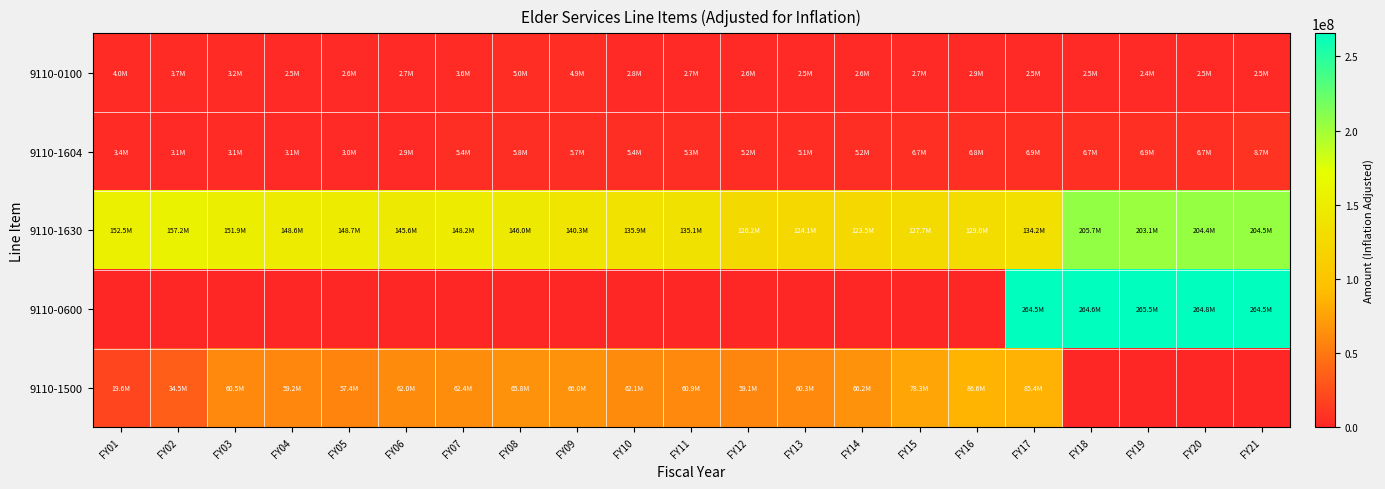

Reading left to right, extract all data points from this chart.

9110-0100: FY01=3951919	FY02=3744555	FY03=3168273	FY04=2545329	FY05=2552883	FY06=2688507	FY07=3583846	FY08=4979465	FY09=4934049	FY10=2844840	FY11=2650382	FY12=2574765	FY13=2526673	FY14=2601548	FY15=2727176	FY16=2890155	FY17=2513823	FY18=2458707	FY19=2435500	FY20=2521380	FY21=2485634
9110-1604: FY01=3398099	FY02=3107249	FY03=3129869	FY04=3062320	FY05=2972995	FY06=2868276	FY07=5379421	FY08=5812980	FY09=5684259	FY10=5441228	FY11=5335387	FY12=5183166	FY13=5097257	FY14=5189306	FY15=6652876	FY16=6774189	FY17=6862074	FY18=6691428	FY19=6856504	FY20=6749819	FY21=8666898
9110-1630: FY01=152498096	FY02=157166379	FY03=151908593	FY04=148630094	FY05=148742771	FY06=145579195	FY07=148239049	FY08=146031042	FY09=140316022	FY10=135943402	FY11=135126706	FY12=126236528	FY13=124144194	FY14=123456981	FY15=127717667	FY16=128975583	FY17=134179423	FY18=205724136	FY19=203058885	FY20=204356312	FY21=204502750
9110-0600: FY01=0	FY02=0	FY03=0	FY04=0	FY05=0	FY06=0	FY07=0	FY08=0	FY09=0	FY10=0	FY11=0	FY12=0	FY13=0	FY14=0	FY15=0	FY16=0	FY17=264533862	FY18=264649803	FY19=265515822	FY20=264765673	FY21=264480344
9110-1500: FY01=19621378	FY02=34459436	FY03=60481223	FY04=59175914	FY05=57449811	FY06=62043356	FY07=62366866	FY08=65796695	FY09=65967079	FY10=62057914	FY11=60850788	FY12=59114688	FY13=60257864	FY14=66191253	FY15=78296790	FY16=86631101	FY17=85403625	FY18=0	FY19=0	FY20=0	FY21=0